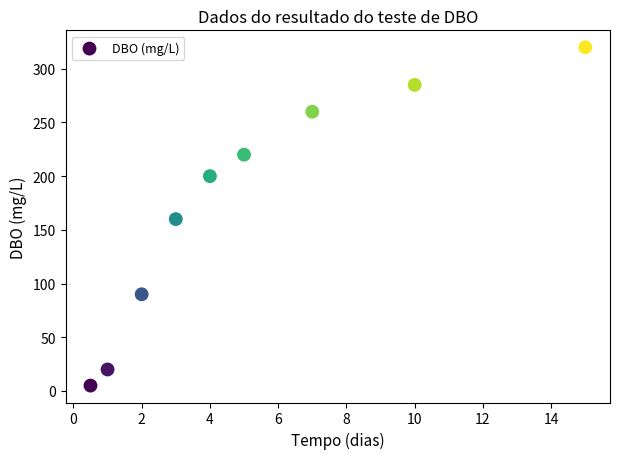

What is the range of Y values (max minus min)?

315